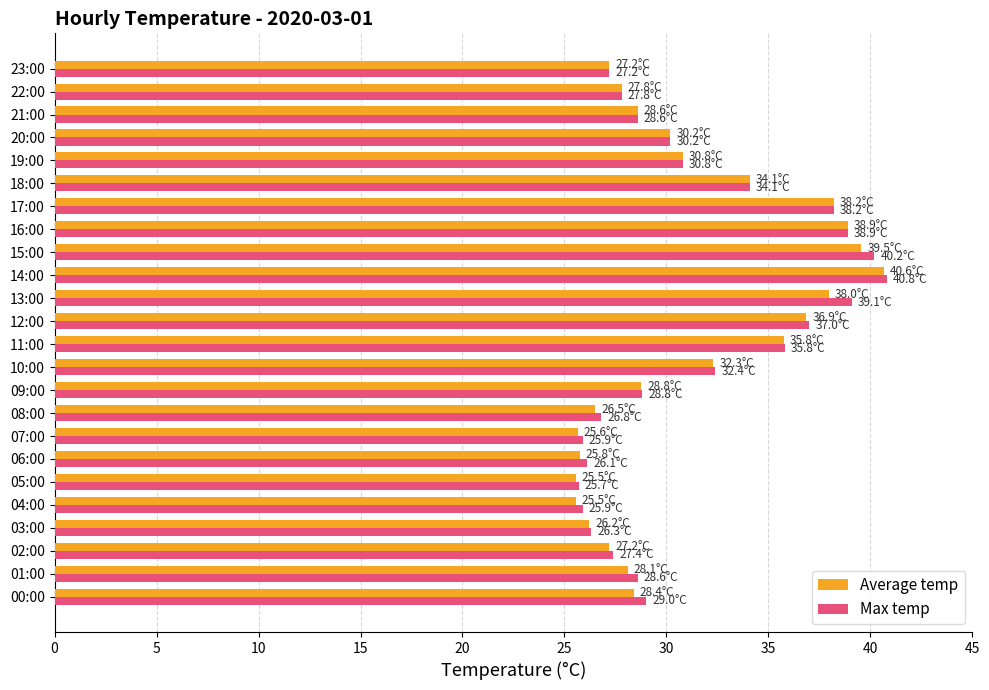

Is the value of Max temp at 02:00 greater than the value of Average temp at 14:00?

No